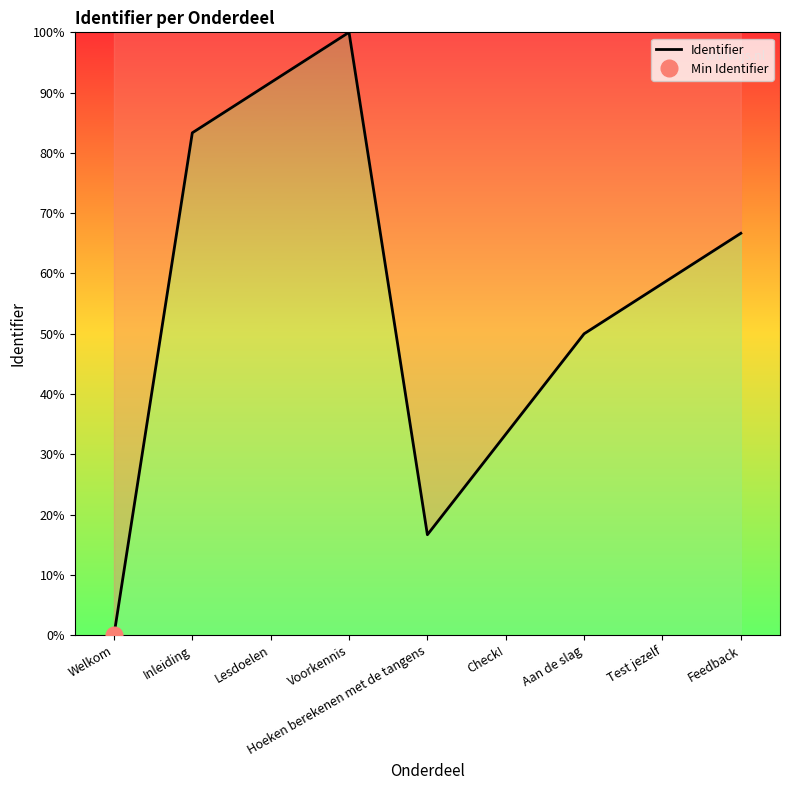

Is it true that the value at Hoeken berekenen met de tangens is 3.5?

False